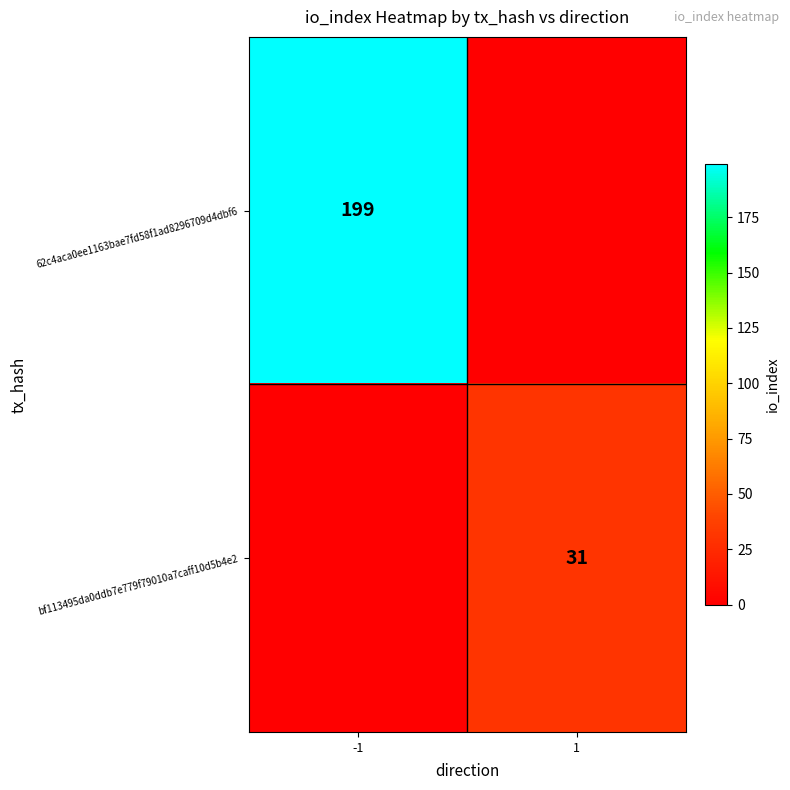

Is the value of 62c4aca0ee1163bae7fd58f1ad8296709d4dbf6 at -1 greater than the value of bf113495da0ddb7e779f79010a7caff10d5b4e2 at 1?

Yes